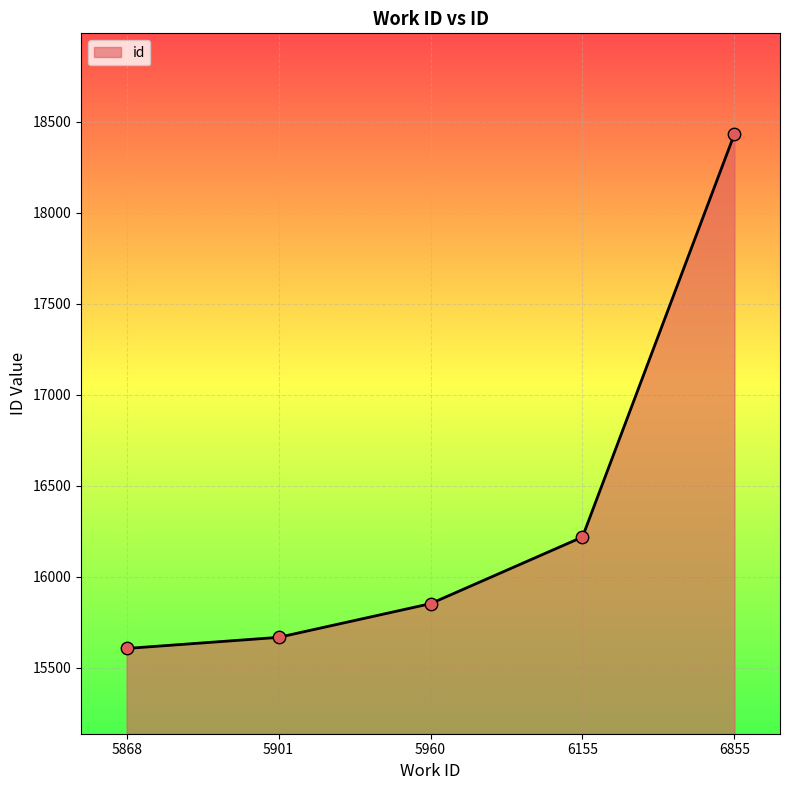

What is the change in value from 5901 to 5960?

+185